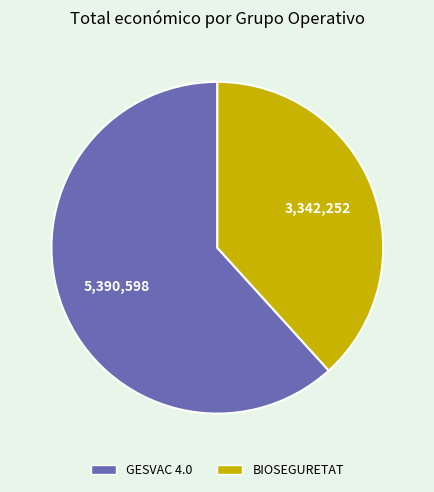

Is it true that GESVAC 4.0 is 62% of the pie?

True